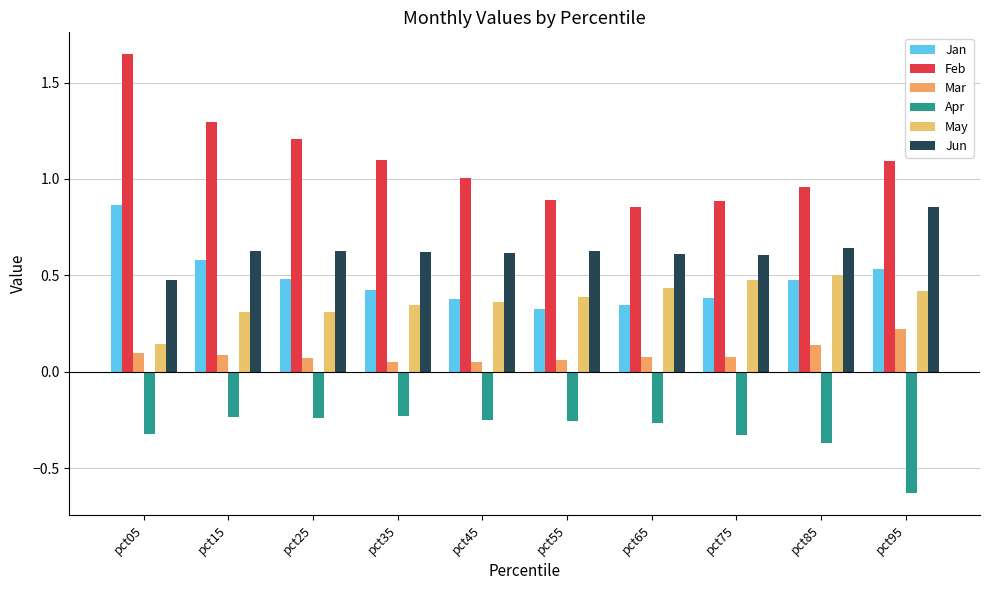

How many distinct data groups are displayed?

6